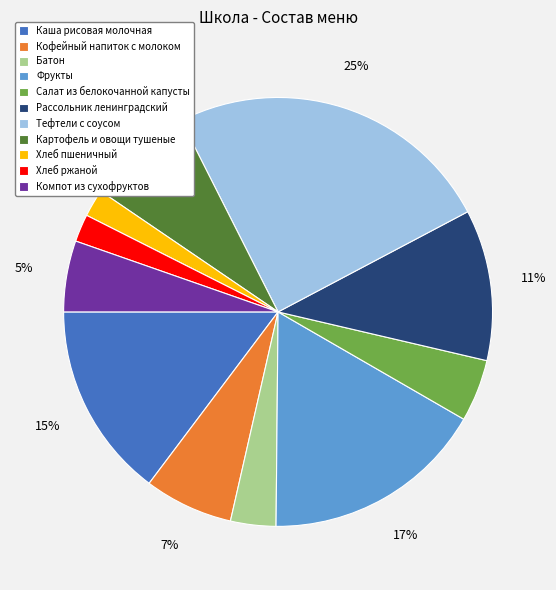

Is the sum of Тефтели с соусом and Фрукты greater than half?

No